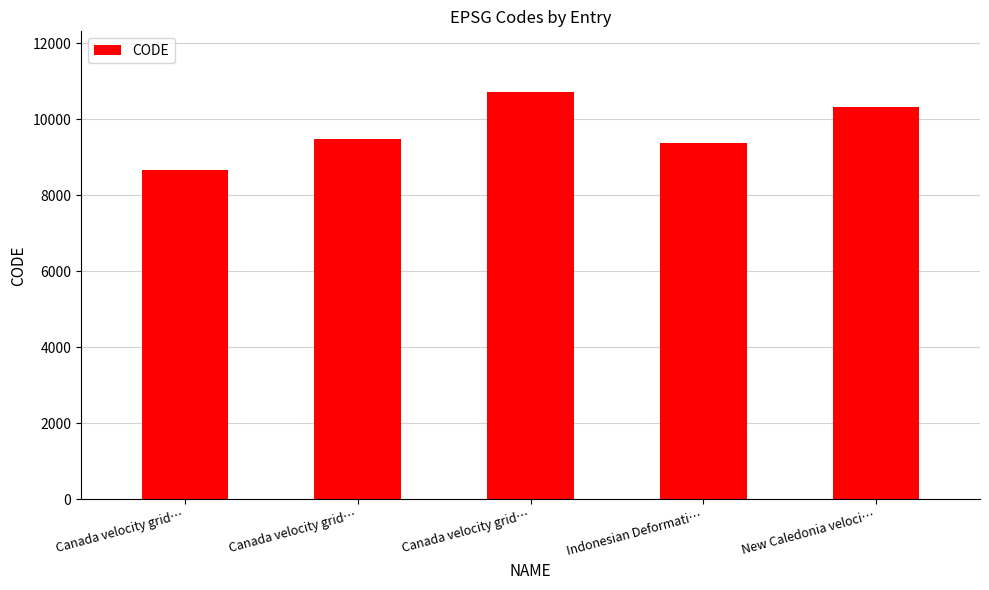

Reading left to right, transcribe all the data shown in this chart.

8676	9483	10707	9375	10323